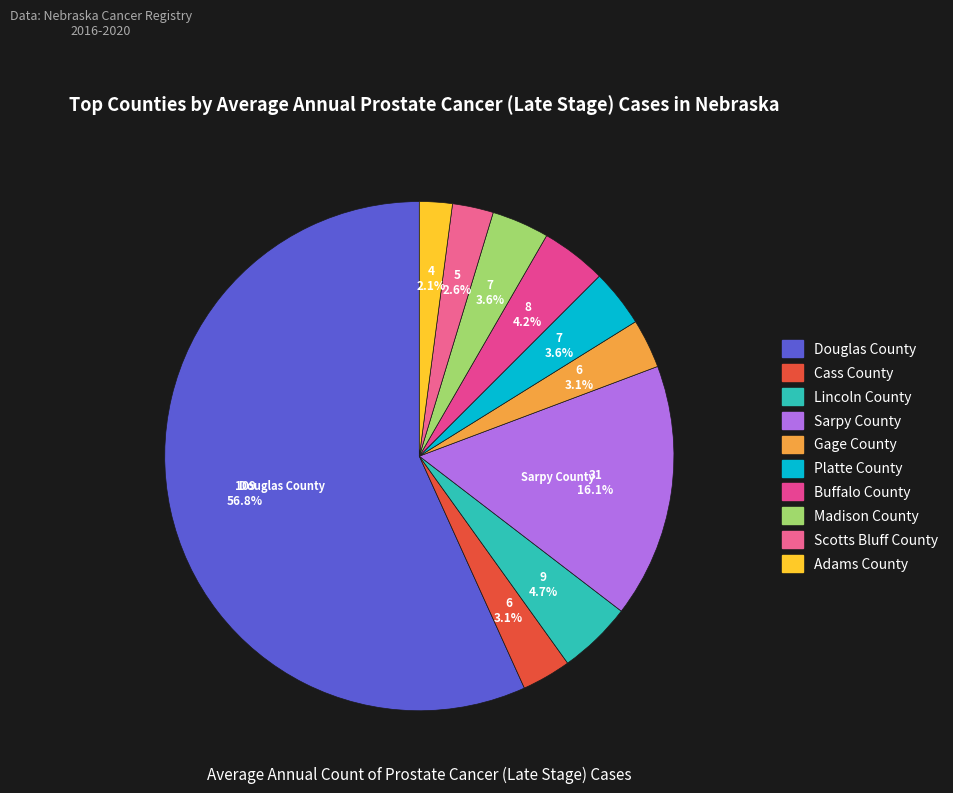

Approximately how many times larger is the value at Platte County compared to Madison County?

1.0